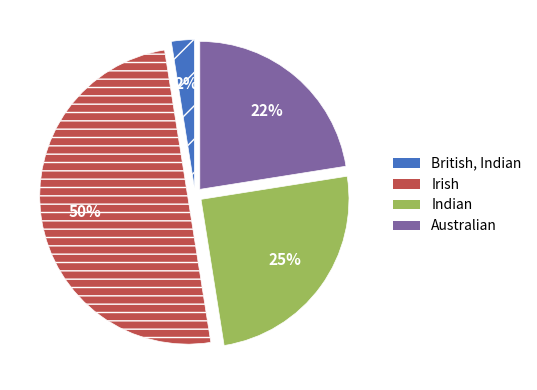

To the nearest percent, what is the average slice percentage?

25%